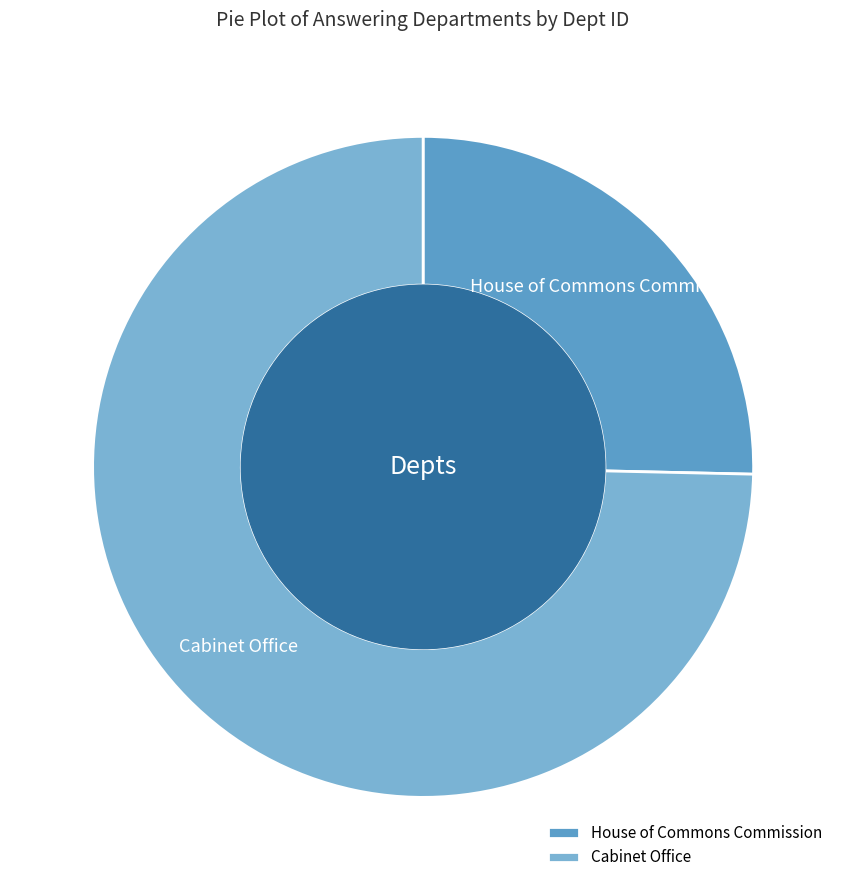

Which slice represents more than half of the pie?

Cabinet Office